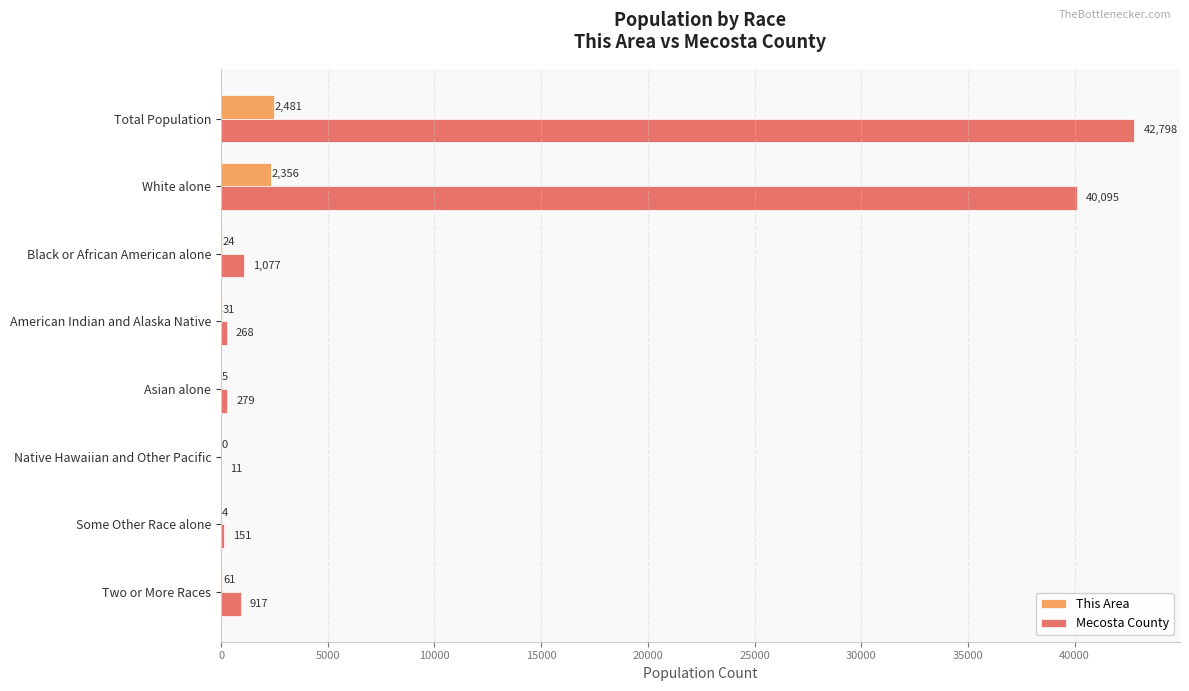

Between White alone and Black or African American alone, which series saw the biggest shift?

Mecosta County